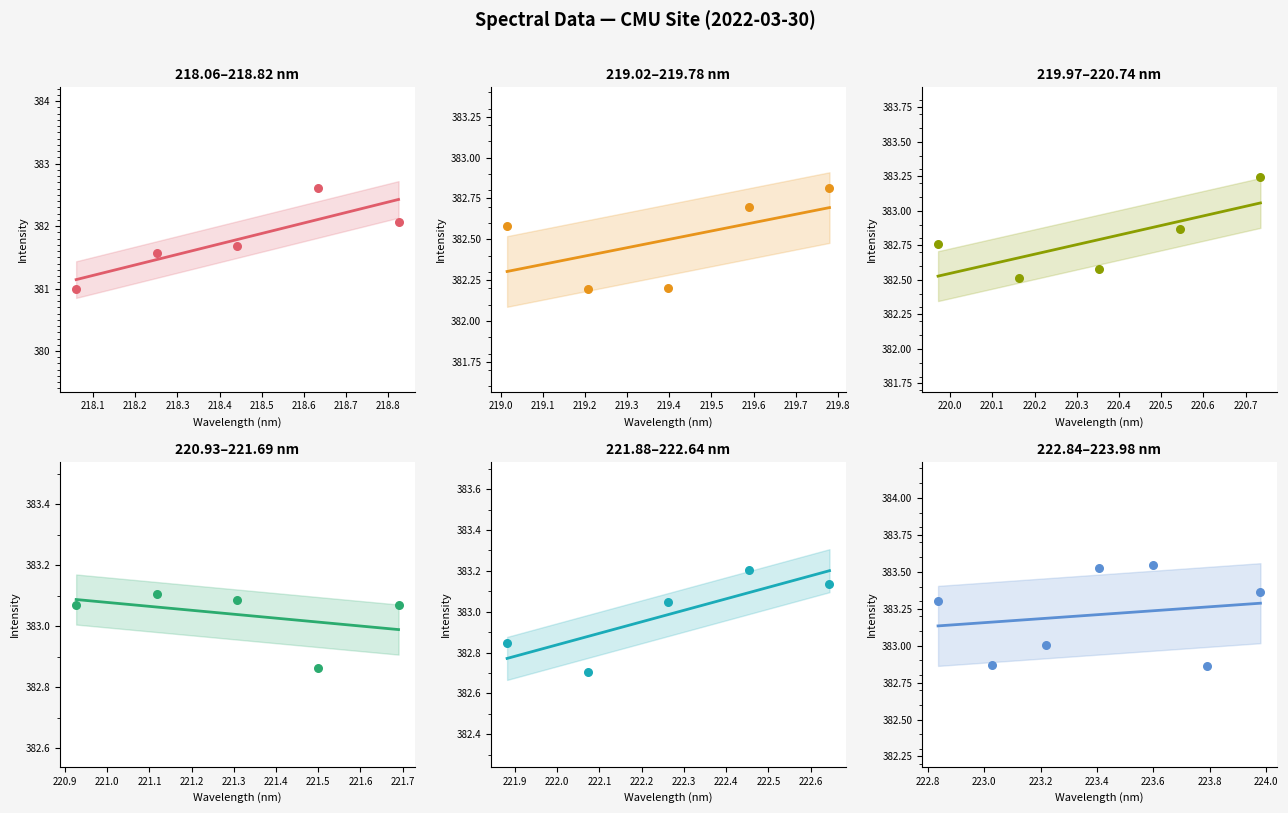

What is the change in value from 218.6332 to 223.5987?

+0.9